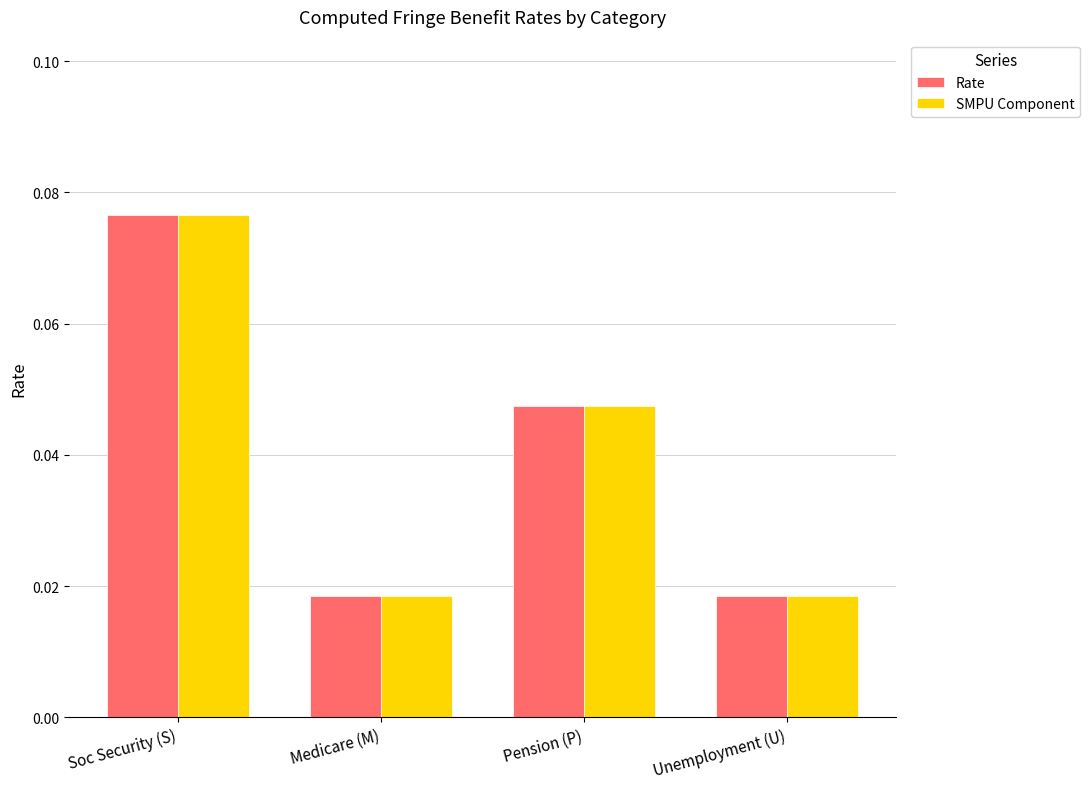

Which label corresponds to the largest value in the chart?

Soc Security (S)